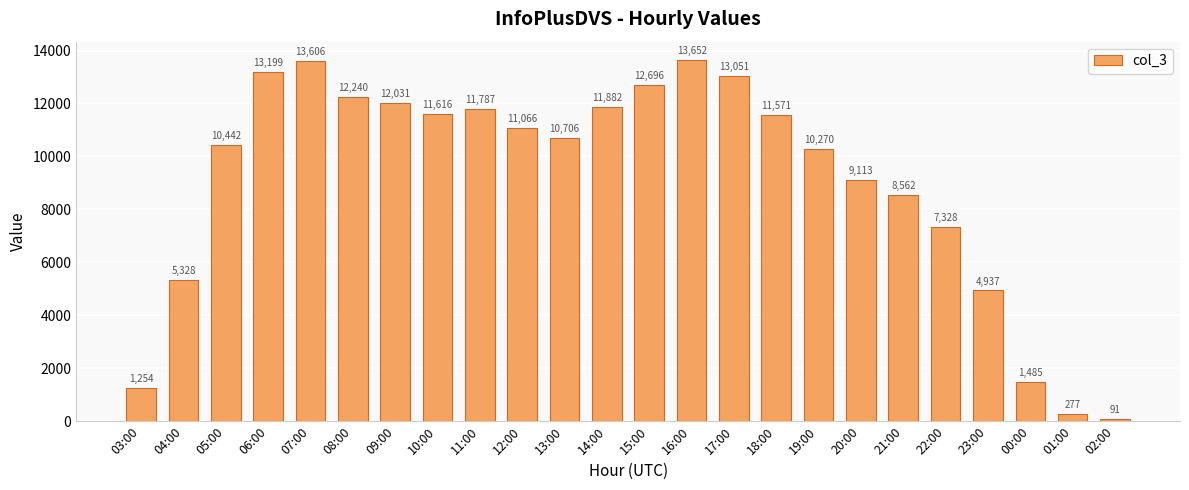

What is the ratio of the value at 20:00 to the value at 21:00?

1.1